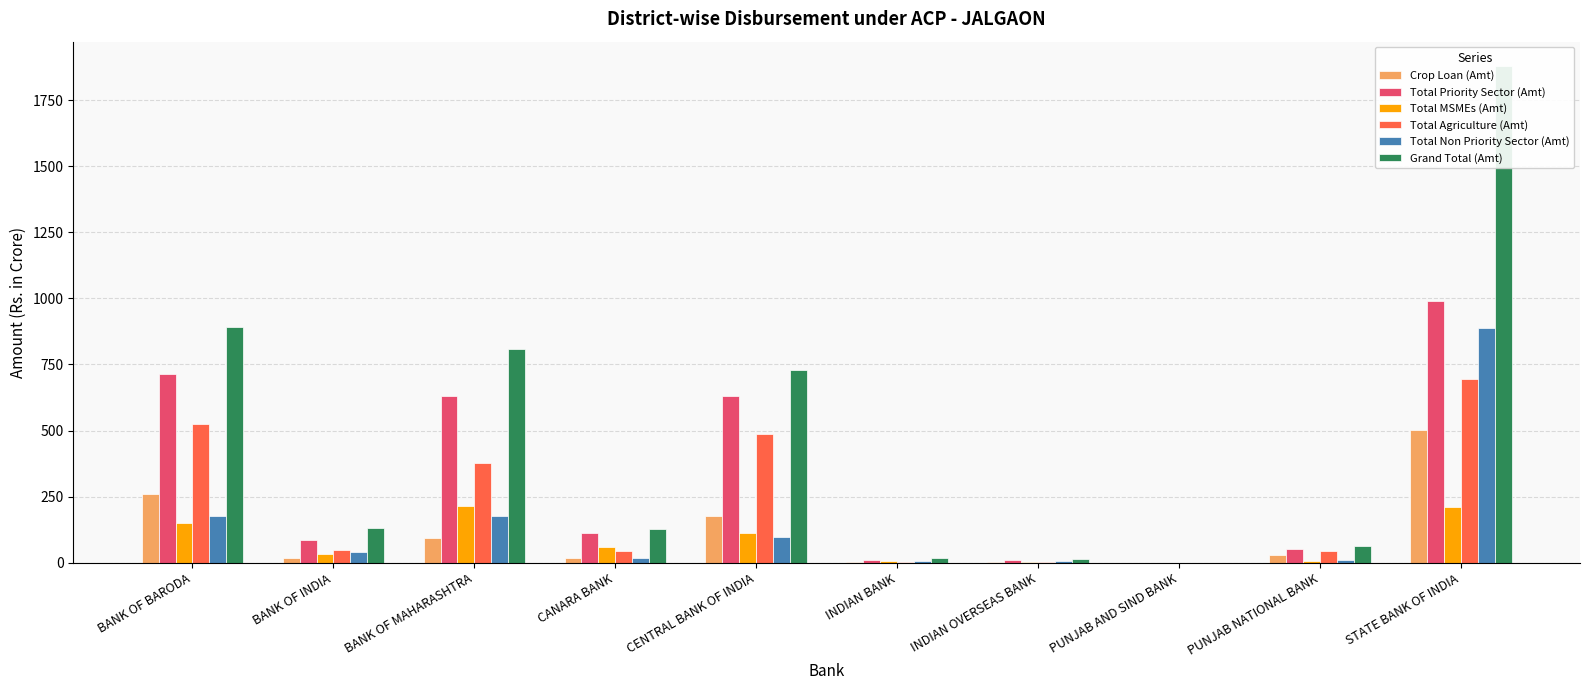

What is the sum of all Crop Loan (Amt) values?

1105.0